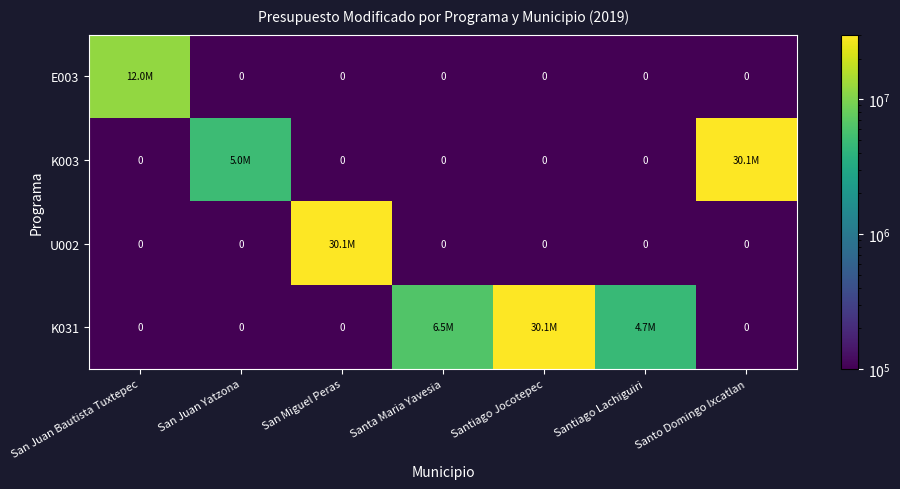

The value of K031 at Santa Maria Yavesia is 6450000.0. True or false?

True